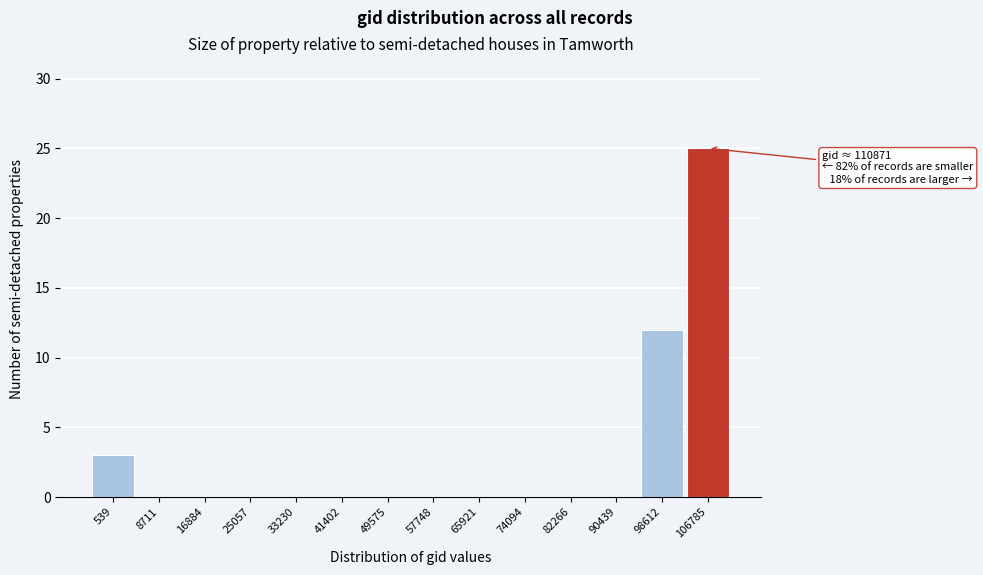

Reading right to left, extract all data points from this chart.

106785=25	98612=12	90439=0	82266=0	74094=0	65921=0	57748=0	49575=0	41402=0	33230=0	25057=0	16884=0	8711=0	539=3